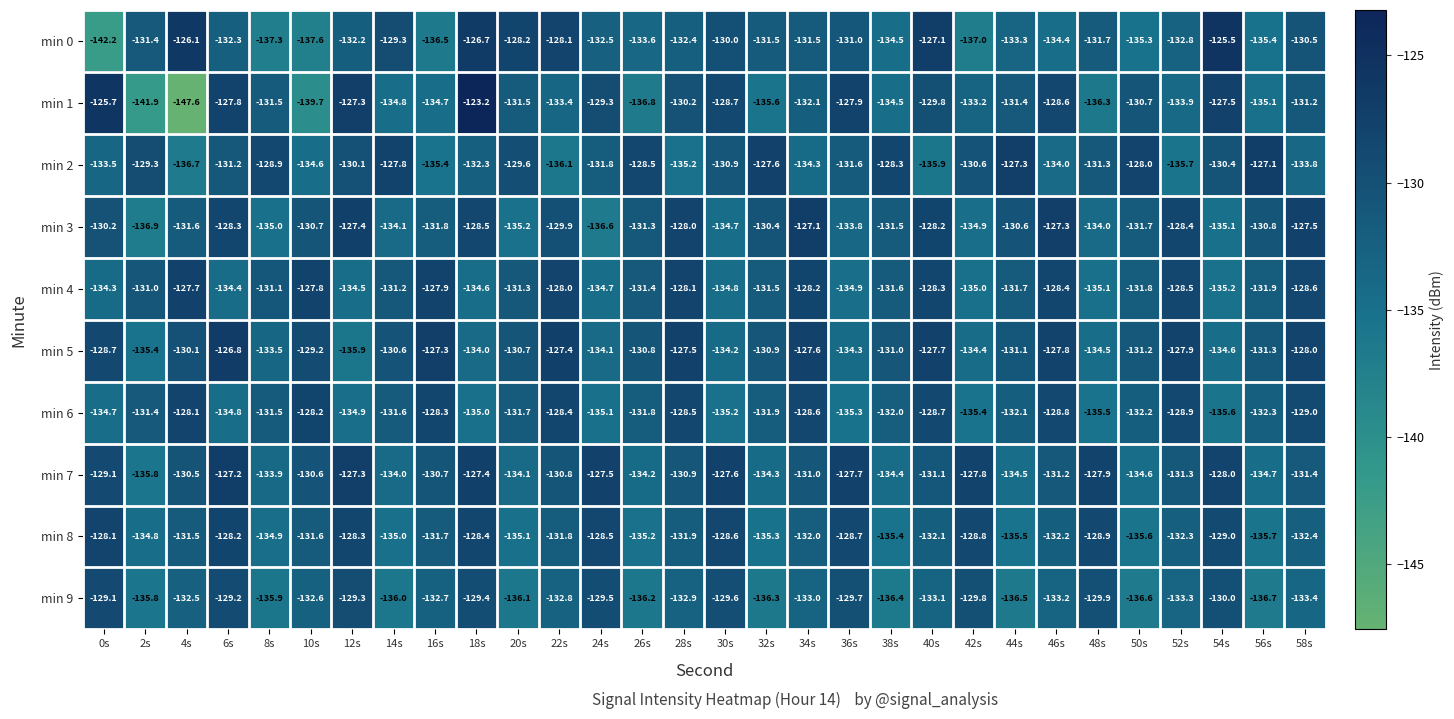

Where is min 4 nearest to the value -131?

2s